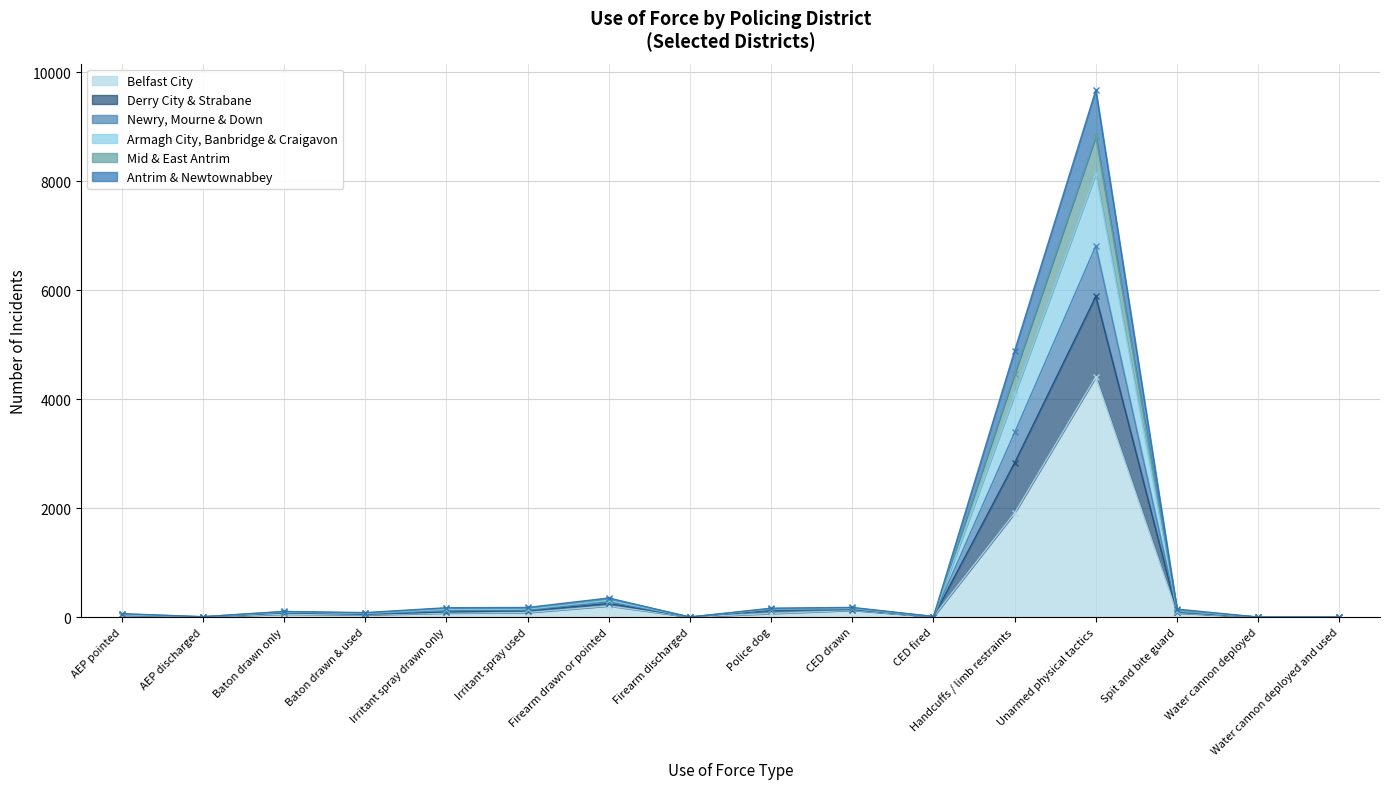

True or false: Antrim & Newtownabbey and Mid & East Antrim intersect in this chart.

False